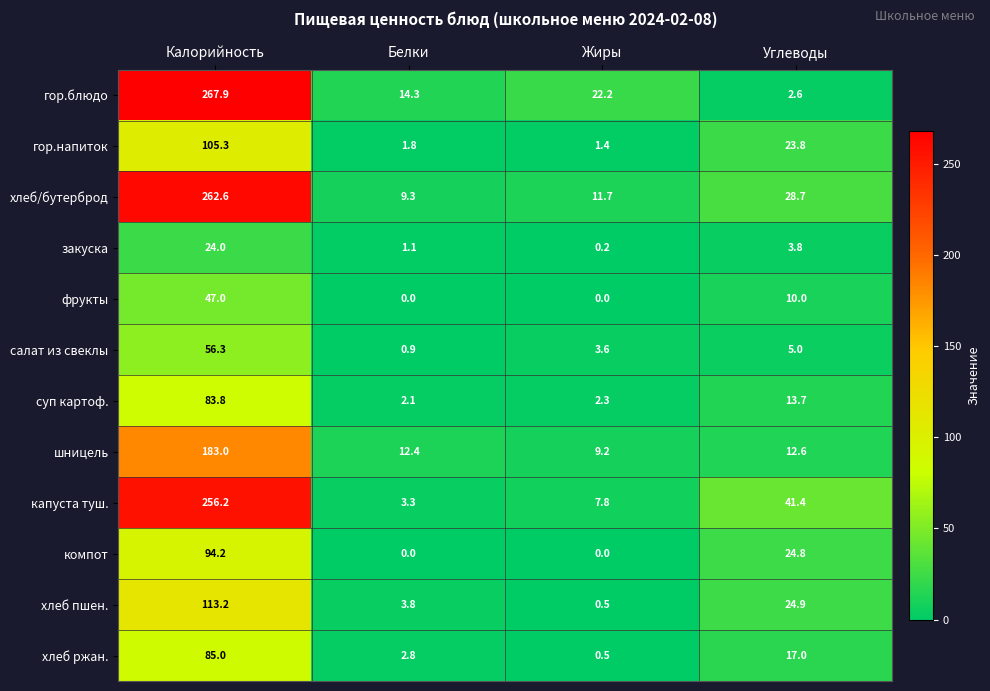

True or false: суп картоф. has a value of 121.9 at Калорийность.

False